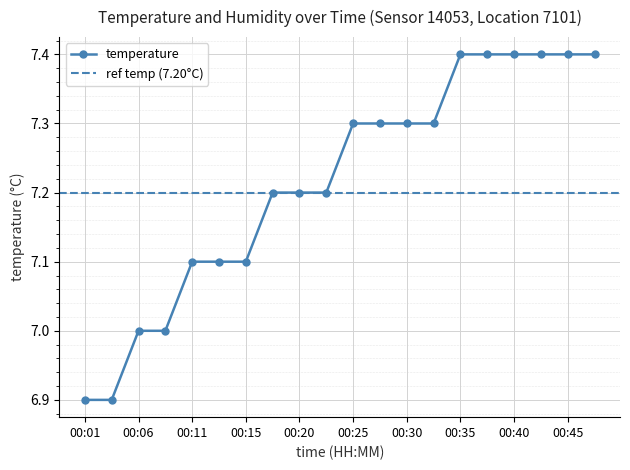

Is this an area chart (filled region under the line)?

No